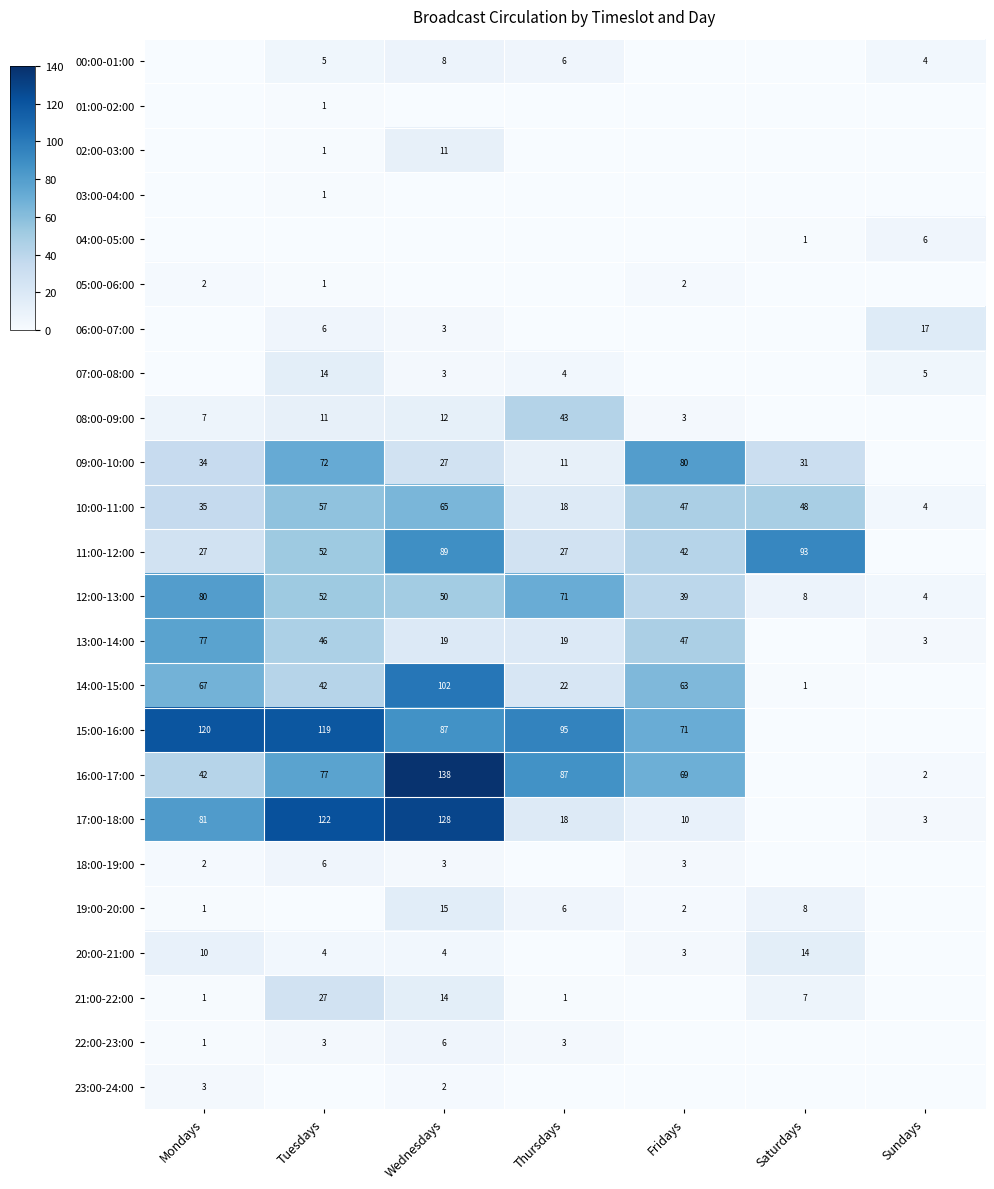

What is the difference between the highest and lowest values at Tuesdays?

122